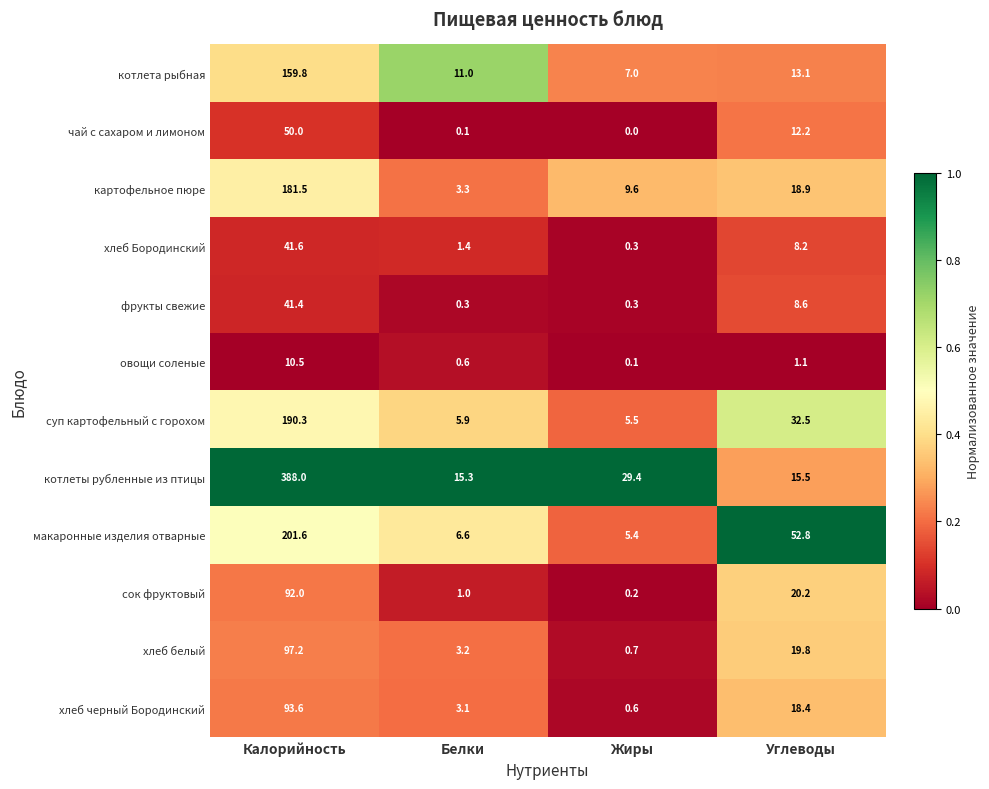

Which series changed the most between Калорийность and Углеводы?

котлеты рубленные из птицы